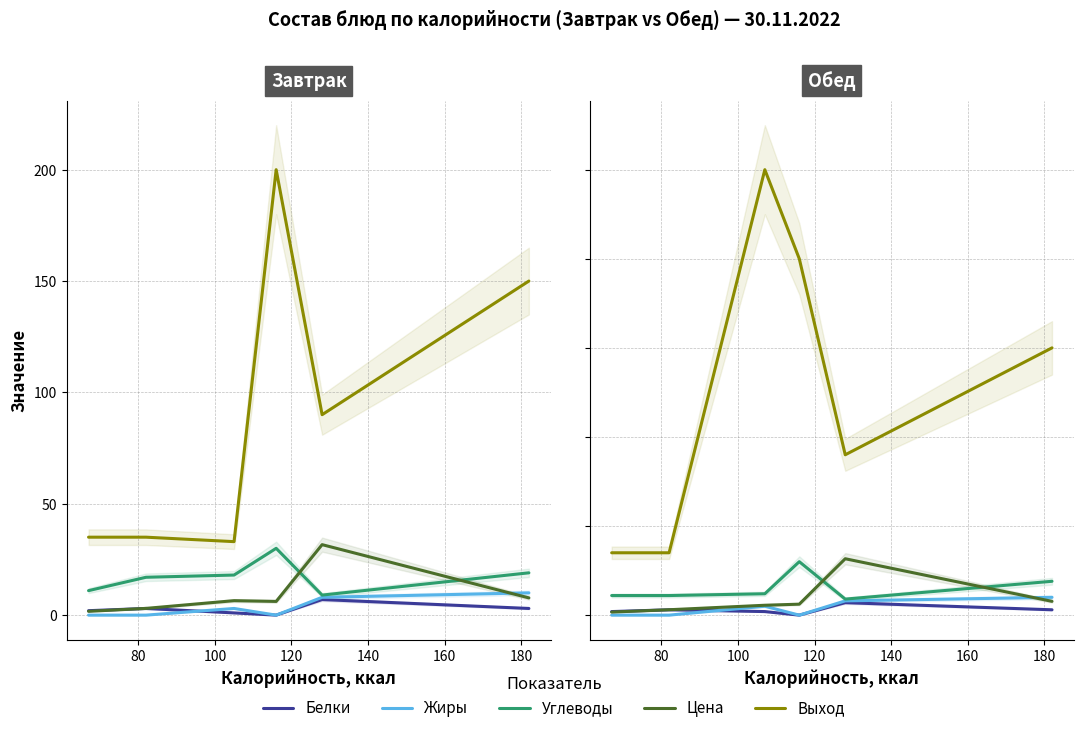

What are all the series names shown in the legend?

Белки, Жиры, Углеводы, Цена, Выход